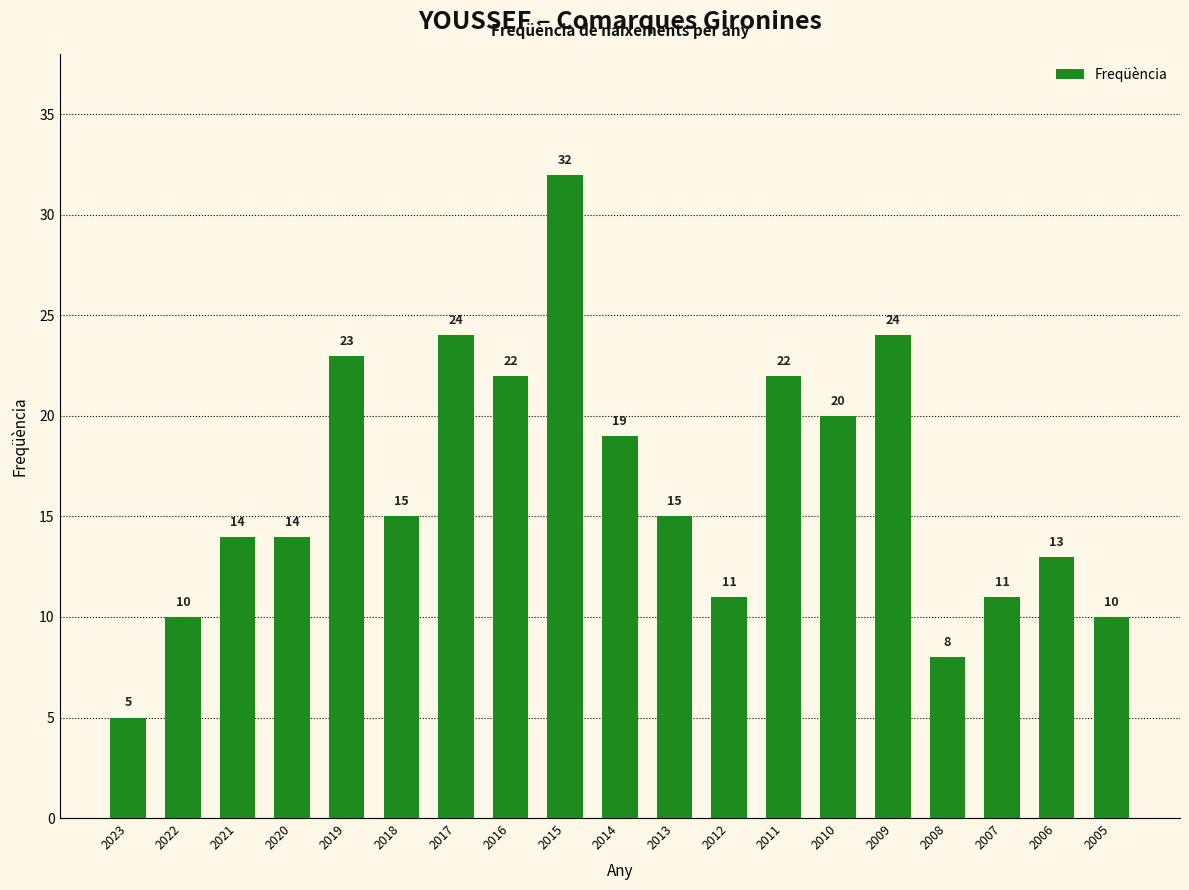

What is the maximum value shown in the chart?

32